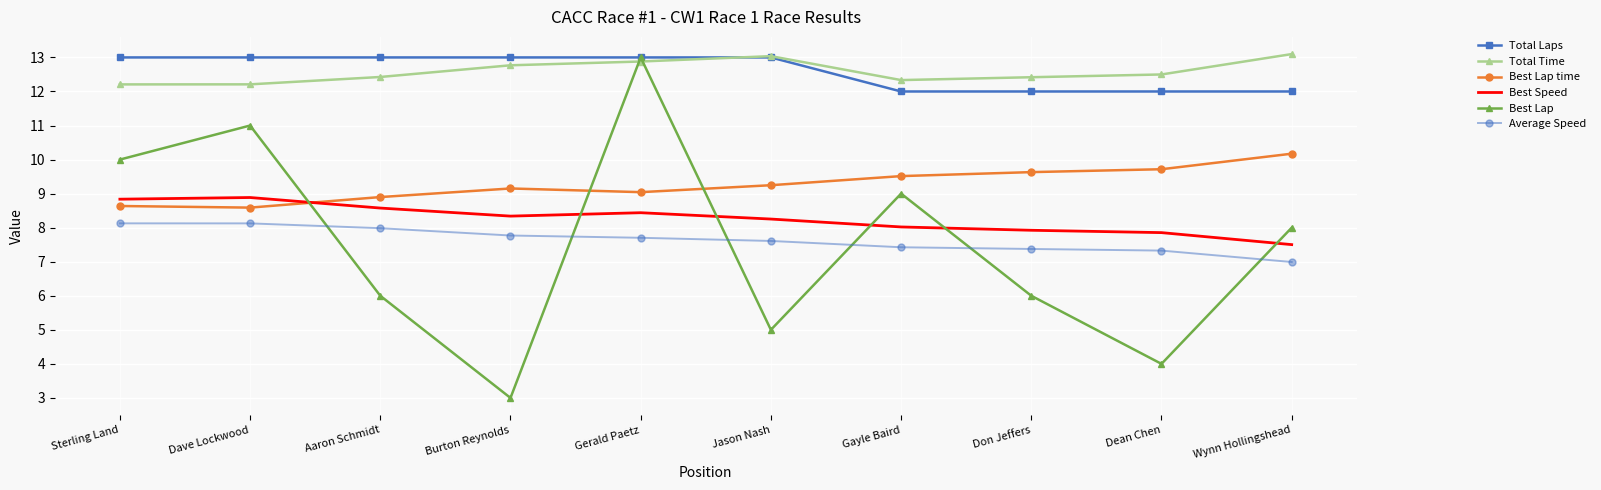

In Total Time, how many points are lower than both neighbors (excluding endpoints)?

1